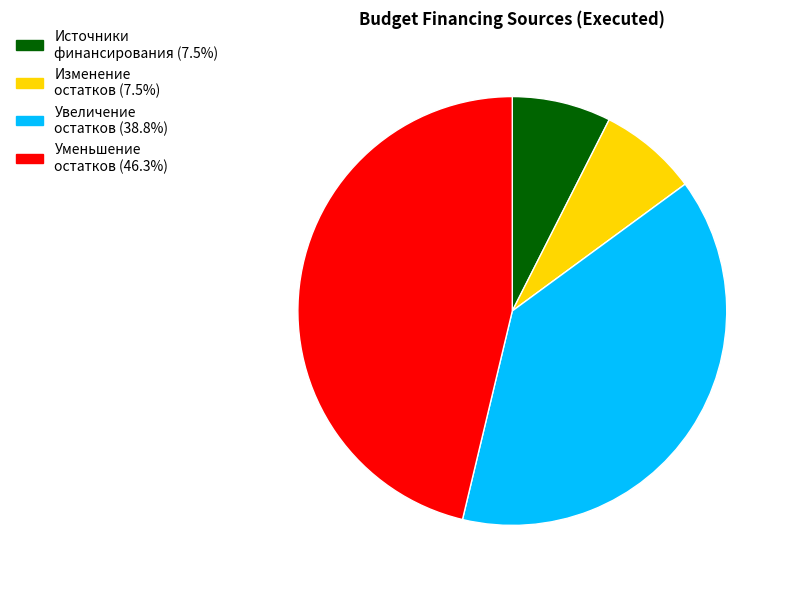

Does any single category account for the majority?

No